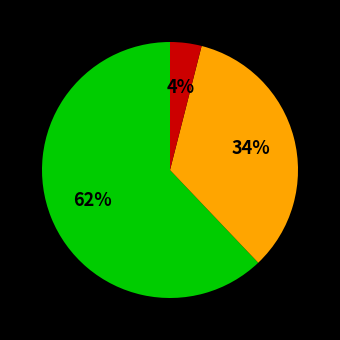

Does any single category account for the majority?

Yes